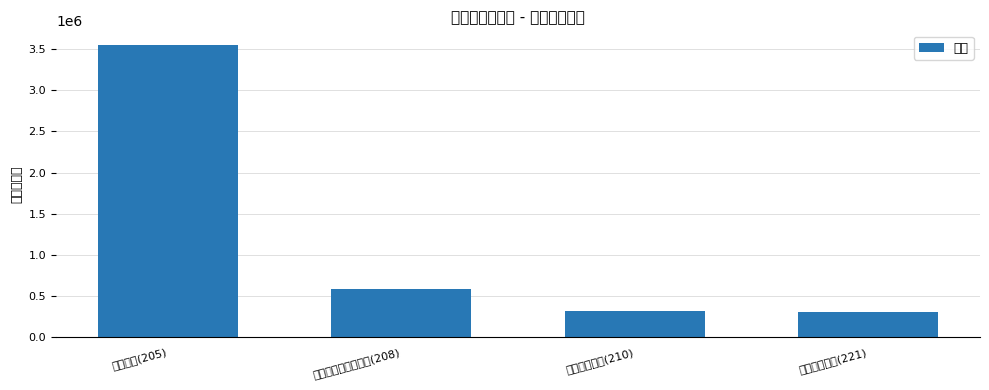

Reading left to right, extract all data points from this chart.

教育支出(205)=3549894.3	社会保障和就业支出(208)=593410.2	卫生健康支出(210)=318066.5	住房保障支出(221)=313969.0